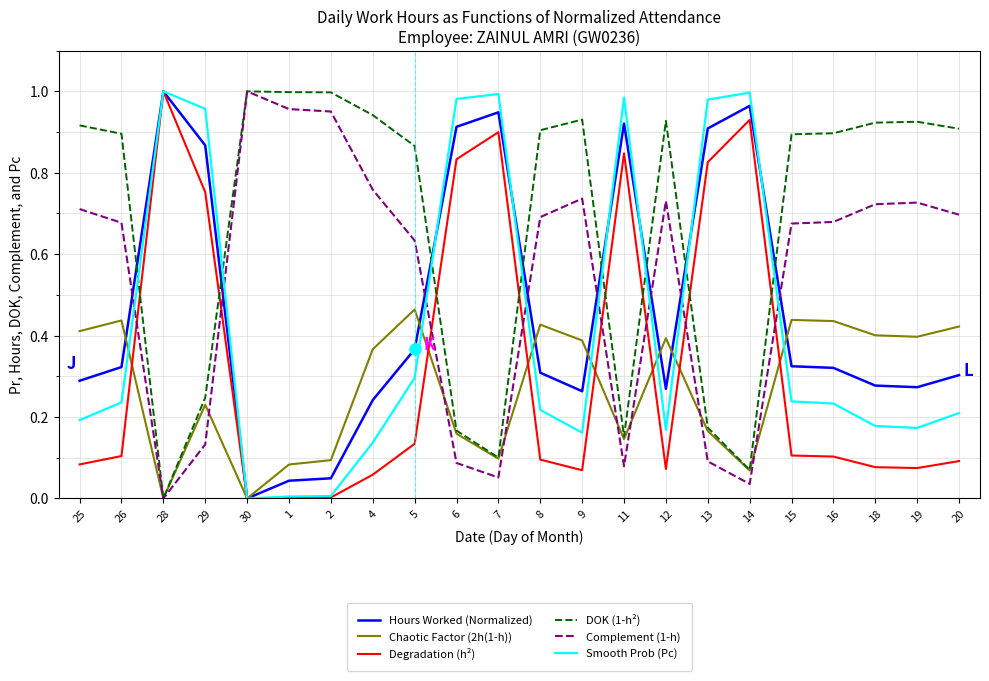

What are all the series names shown in the legend?

Hours Worked (Normalized), Chaotic Factor (2h(1-h)), Degradation (h²), DOK (1-h²), Complement (1-h), Smooth Prob (Pc)